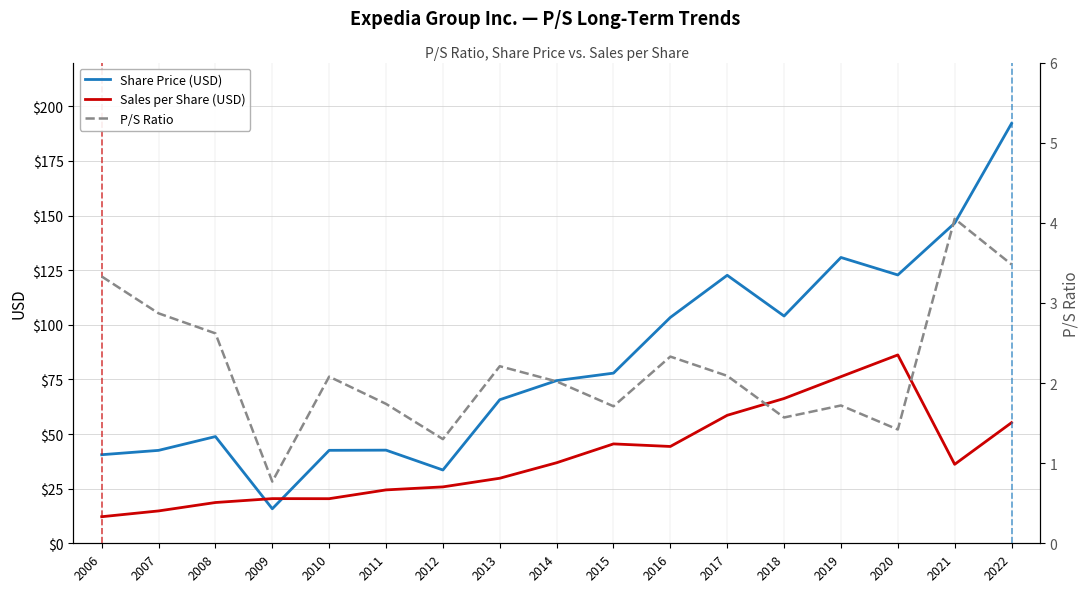

How many data points does each series have?

17